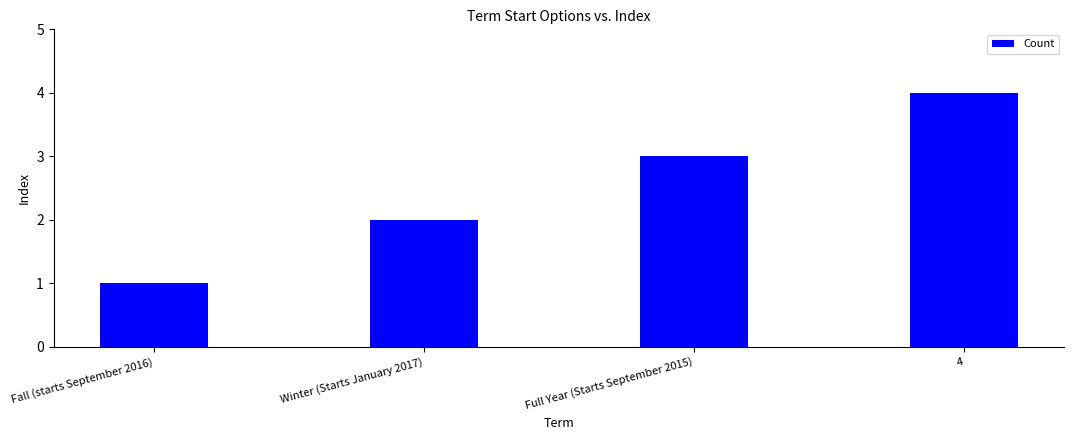

Which has a higher value, Full Year (Starts September 2015) or Fall (starts September 2016)?

Full Year (Starts September 2015)